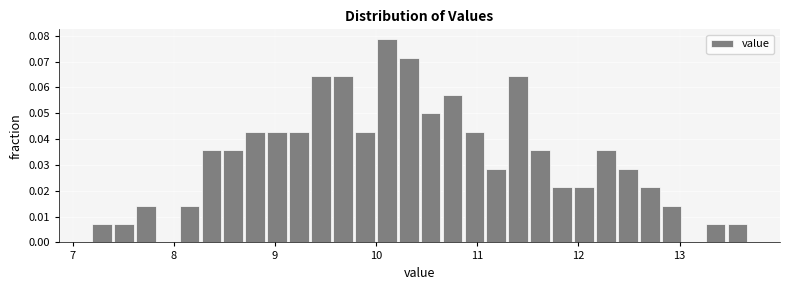

Read against the x-axis, roughly where is the centre of the tallest bar?

10.1